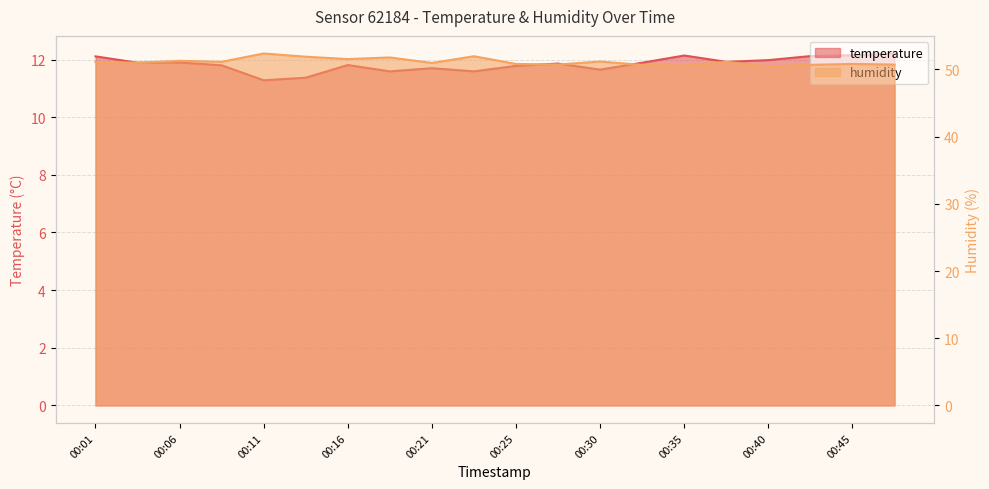

How many interior local valleys does the temperature series have?

6